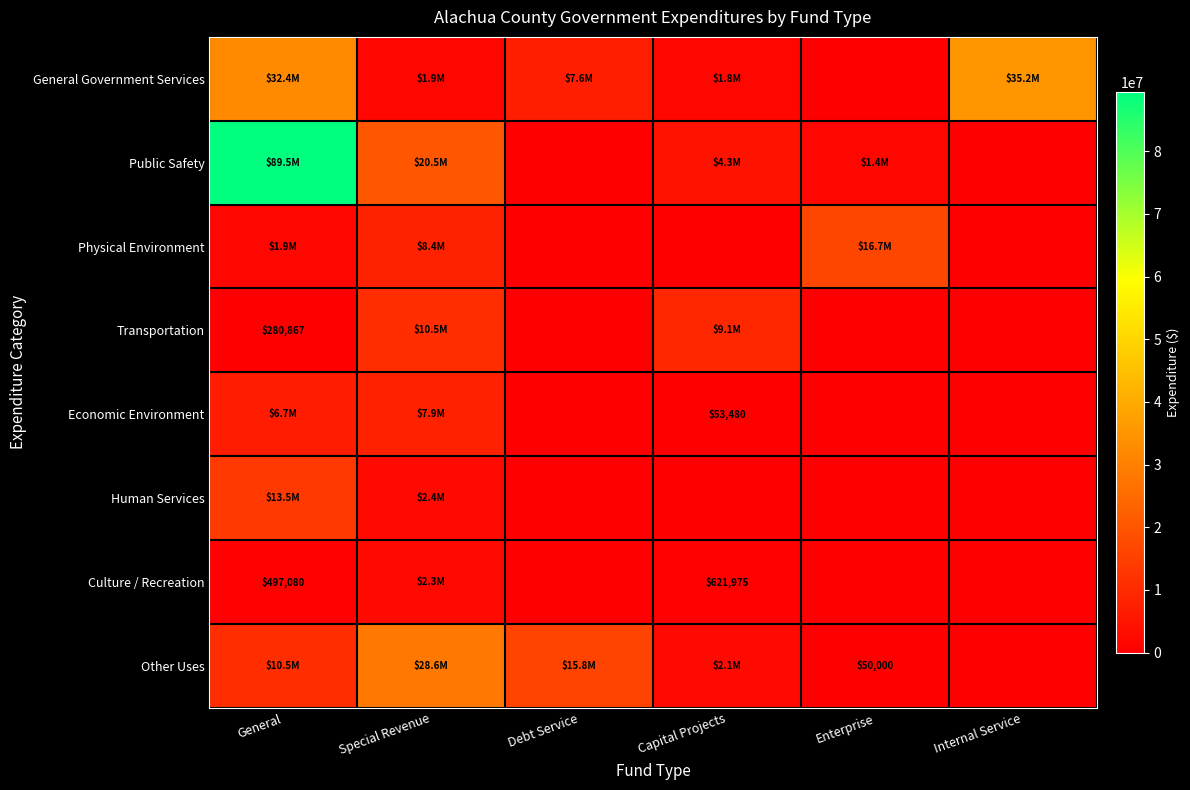

The value of Economic Environment at Capital Projects is 21288. True or false?

False